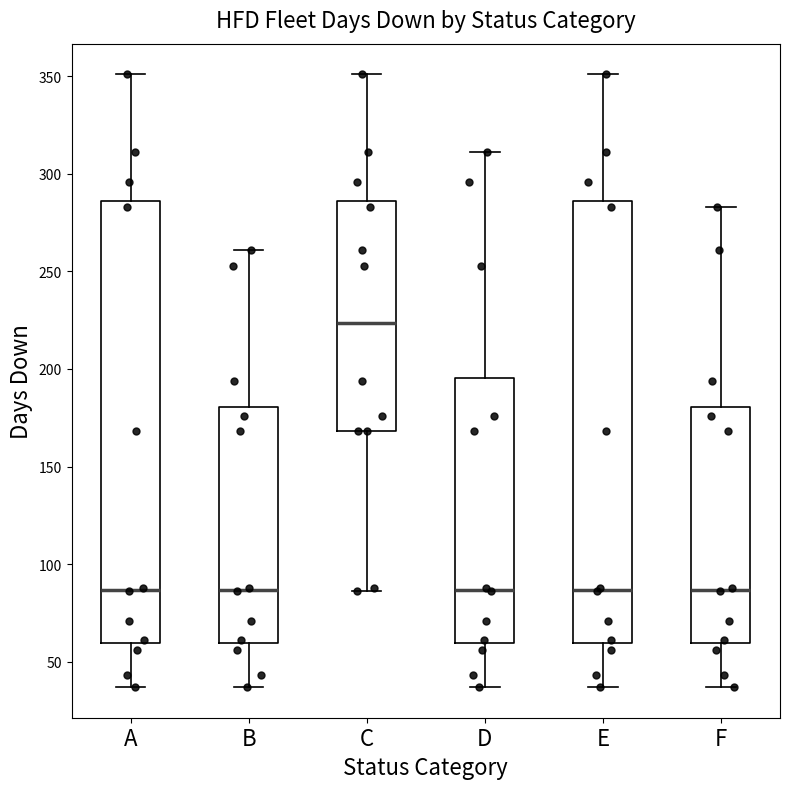

Reading left to right, read every box against the y-axis: the position of its median line, the range the box covers, and the ends of its whiskers. The values are not printed on the chart, so give them approximately, as read against the axis.

A: median 85, box 60 to 285, whiskers 35 to 350
B: median 85, box 60 to 180, whiskers 35 to 260
C: median 225, box 170 to 285, whiskers 85 to 350
D: median 85, box 60 to 195, whiskers 35 to 310
E: median 85, box 60 to 285, whiskers 35 to 350
F: median 85, box 60 to 180, whiskers 35 to 285